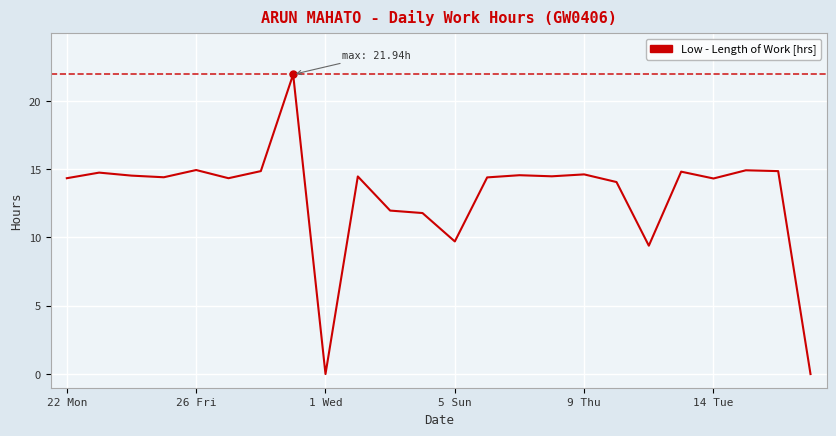

What is the difference between the maximum and minimum values?

21.9